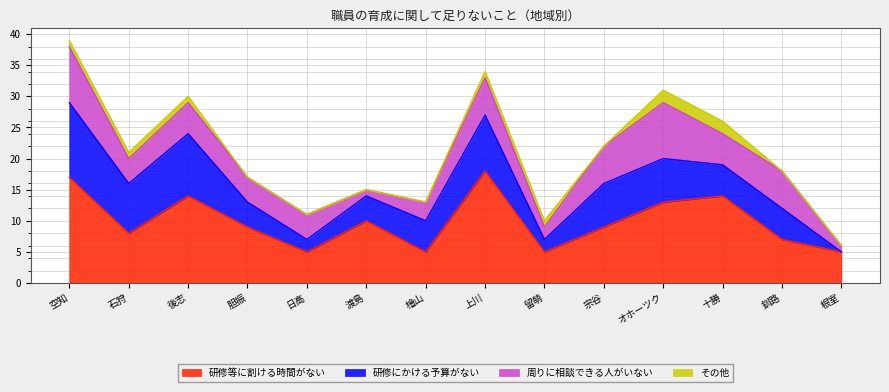

Which has a higher value, 空知 or 渡島?

空知